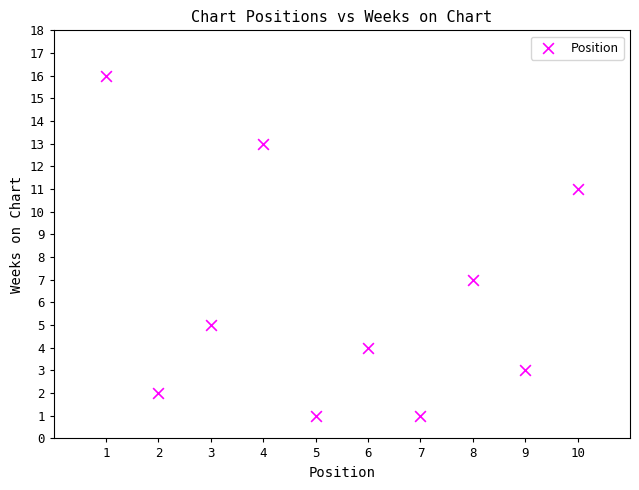

What Y value in the scatter plot is closest to 8?

7